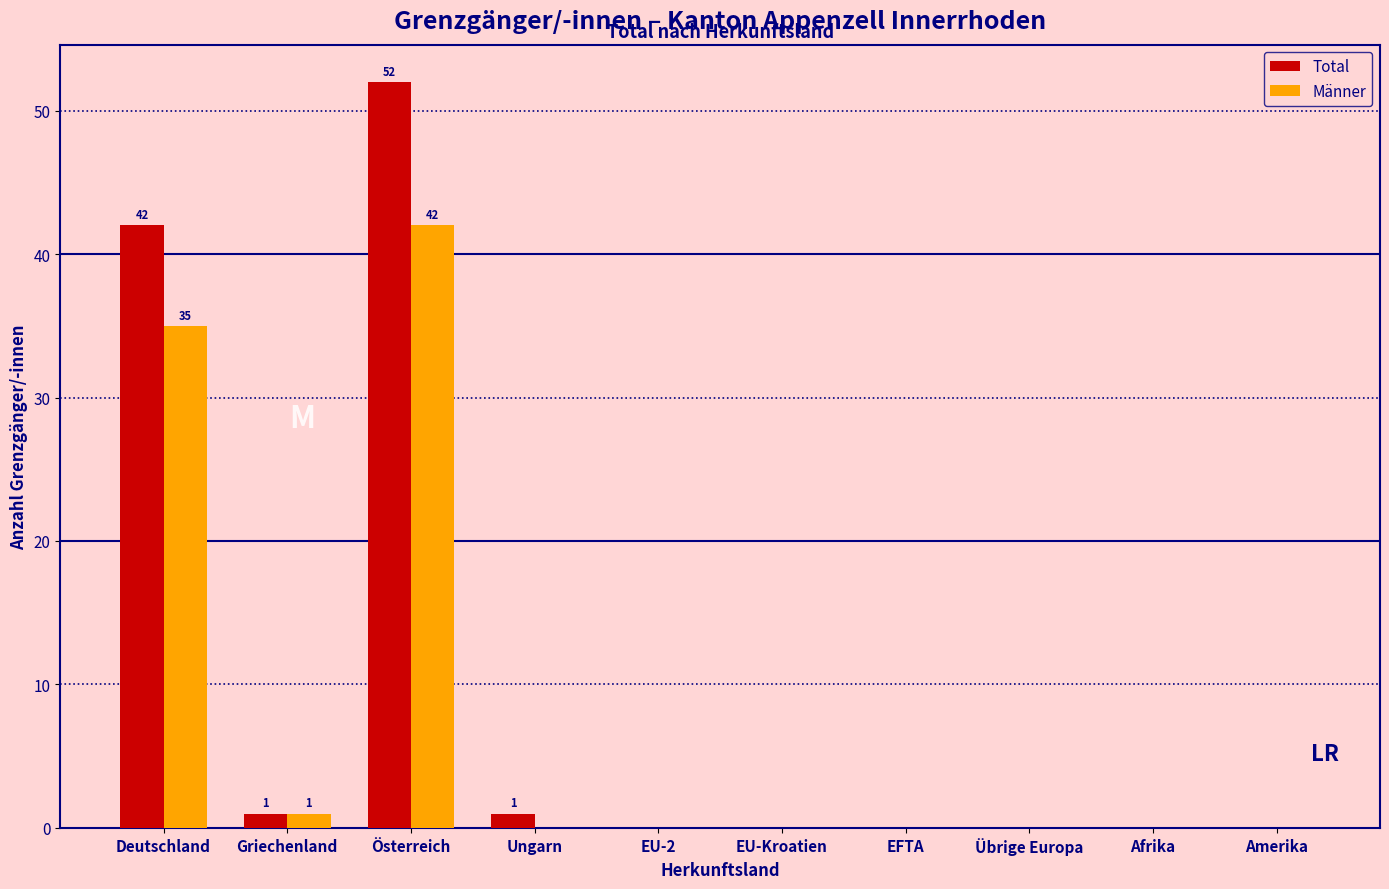

Reading left to right, what are all the values shown in this chart?

Total: Deutschland=42	Griechenland=1	Österreich=52	Ungarn=1	EU-2=0	EU-Kroatien=0	EFTA=0	Übrige Europa=0	Afrika=0	Amerika=0
Männer: Deutschland=35	Griechenland=1	Österreich=42	Ungarn=0	EU-2=0	EU-Kroatien=0	EFTA=0	Übrige Europa=0	Afrika=0	Amerika=0